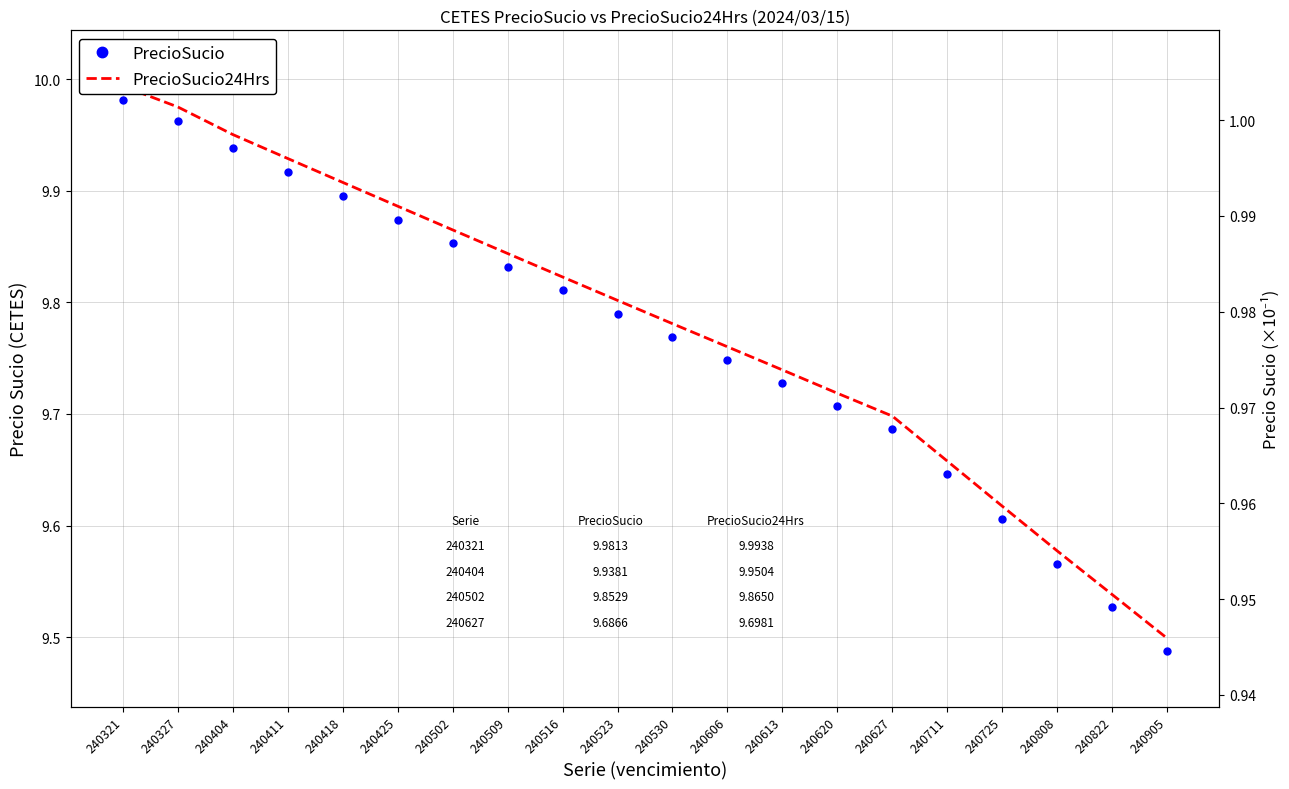

List the series in order of their peak value, highest first.

PrecioSucio24Hrs, PrecioSucio